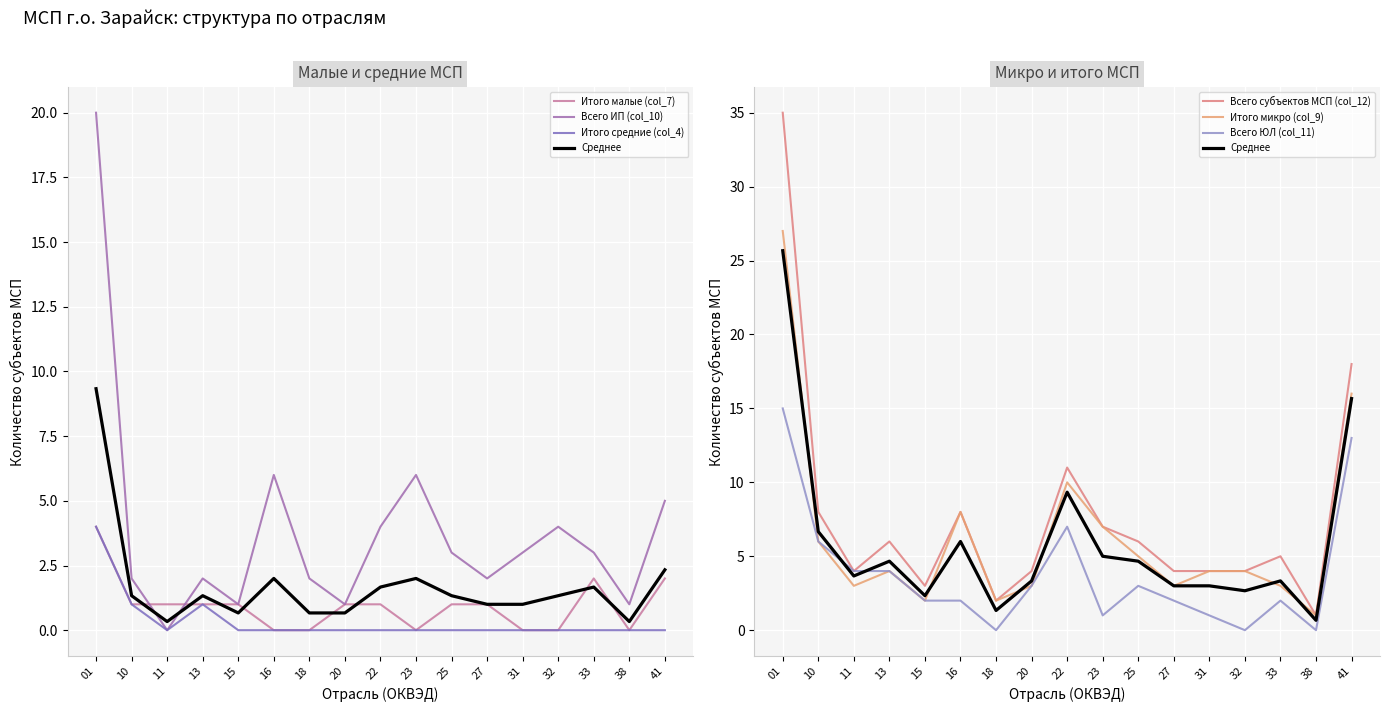

Which series has the widest spread of values?

Всего субъектов МСП (col_12)